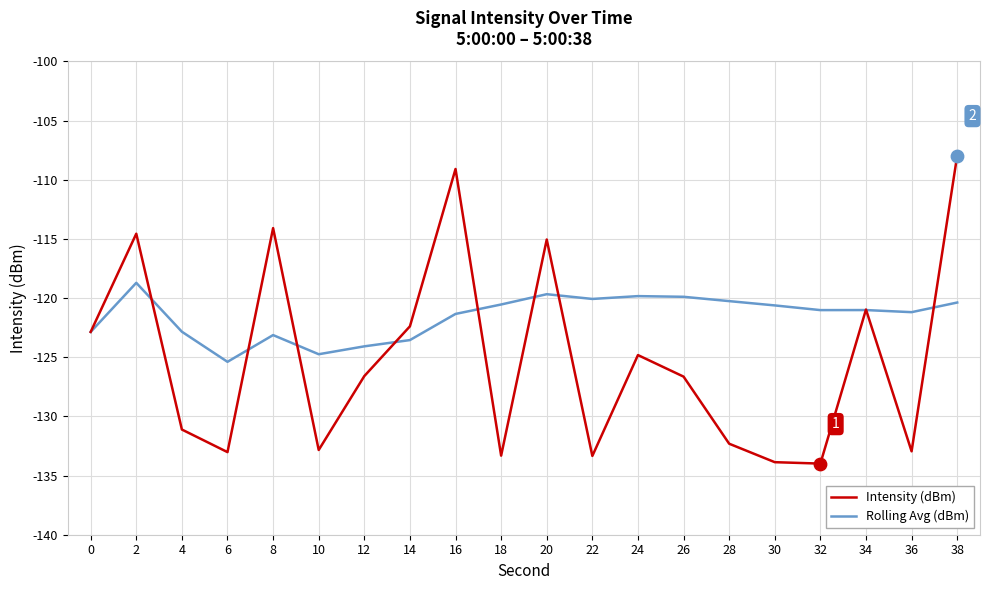

Between 14 and 18, which series saw the biggest shift?

Intensity (dBm)